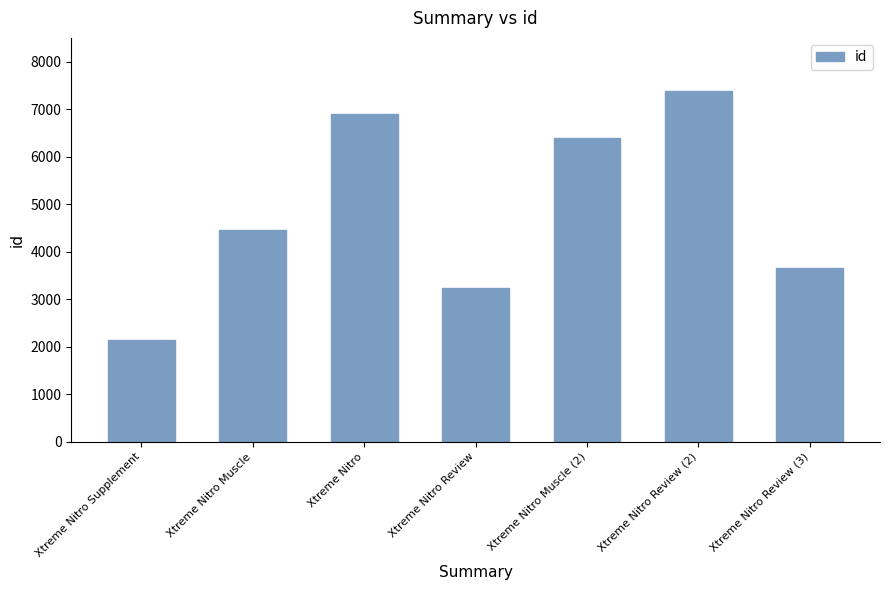

Rank the categories by value from highest to lowest.

Xtreme Nitro Review (2), Xtreme Nitro, Xtreme Nitro Muscle (2), Xtreme Nitro Muscle, Xtreme Nitro Review (3), Xtreme Nitro Review, Xtreme Nitro Supplement